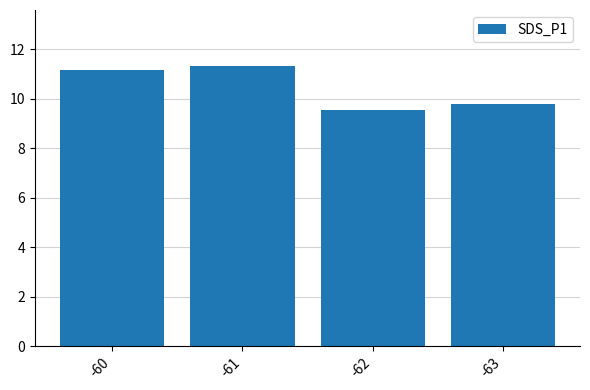

What is the average value?

10.4